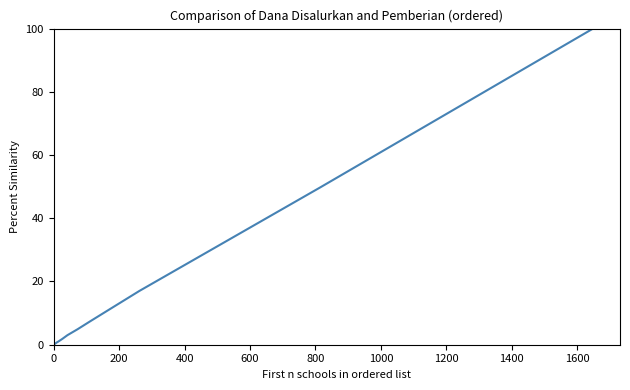

What is the maximum value shown in the chart?

100.0